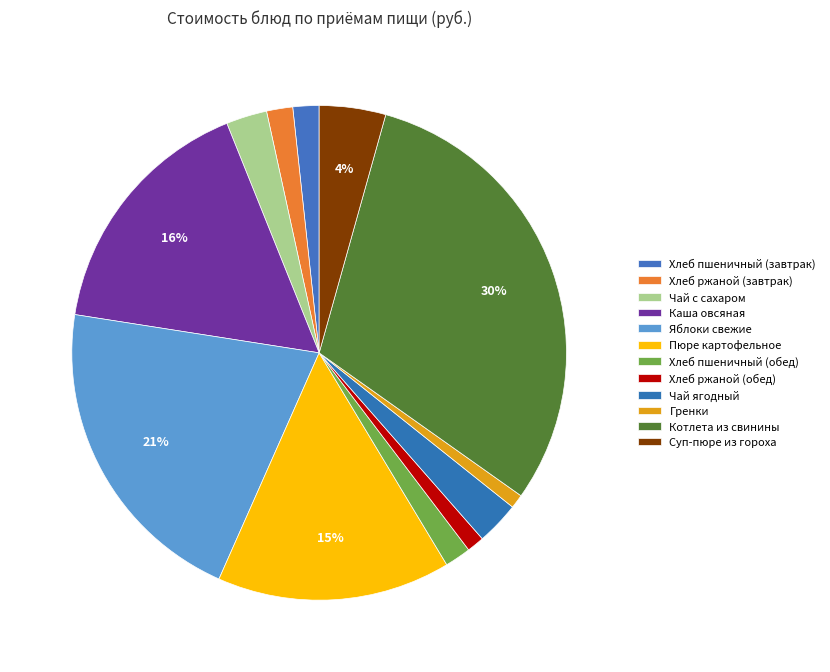

How many segments does this pie chart have?

12